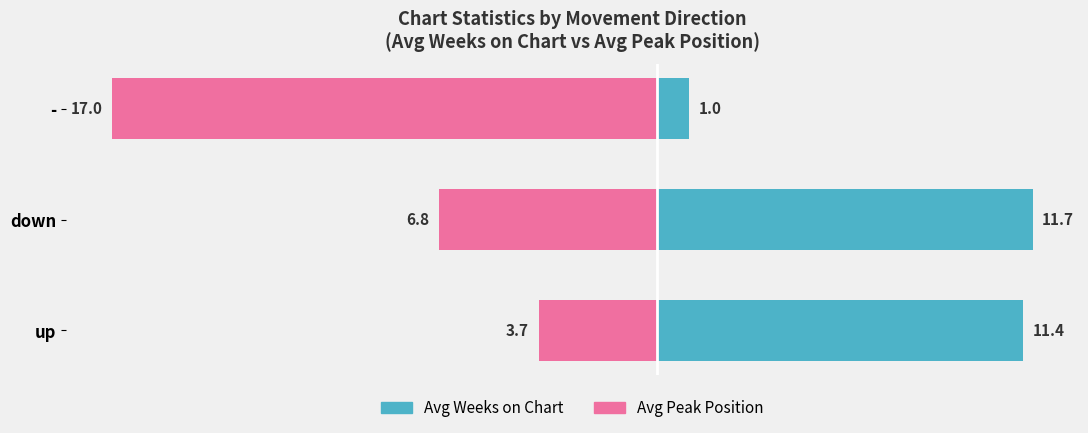

The Avg Peak Position series shows -10.6 at down. True or false?

False